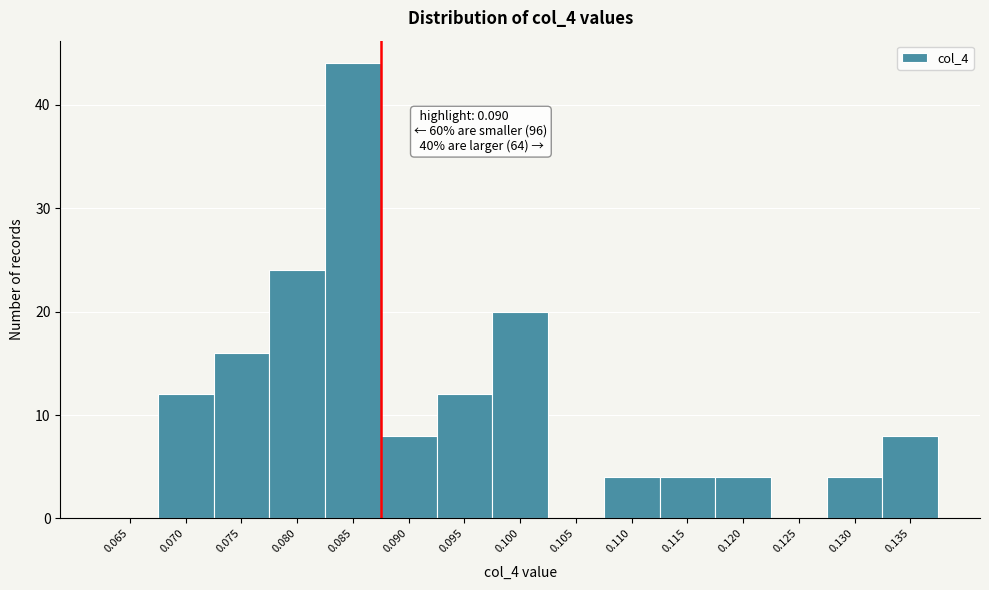

Reading left to right, list all the values displayed in this chart.

0.065=0	0.070=12	0.075=16	0.080=24	0.085=44	0.090=8	0.095=12	0.100=20	0.105=0	0.110=4	0.115=4	0.120=4	0.125=0	0.130=4	0.135=8